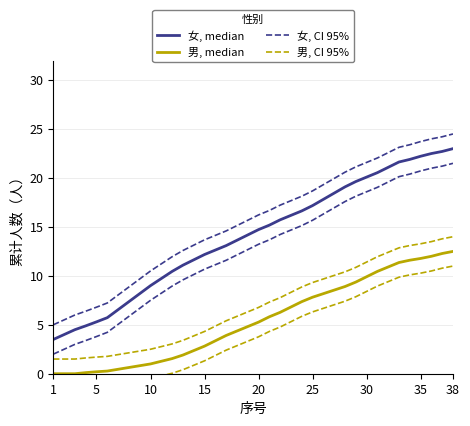

What is the difference between the maximum and second lowest values in the 女, median series?

19.0